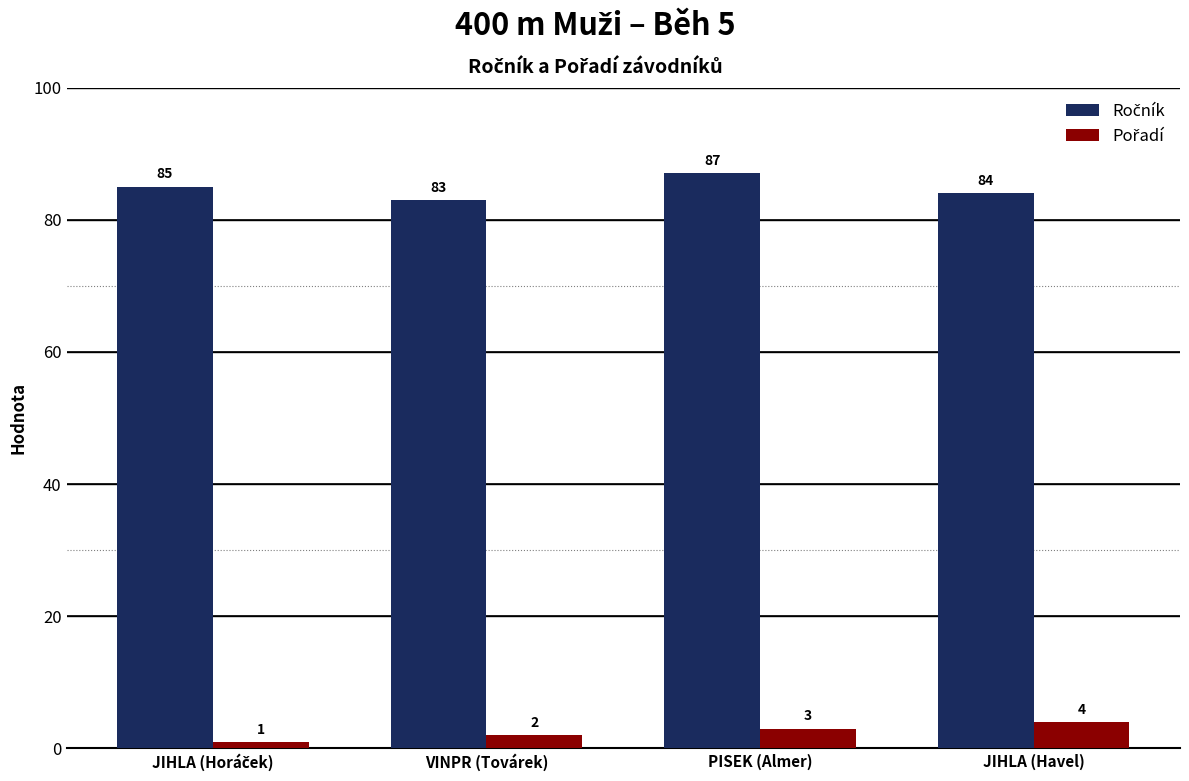

Which category has the highest value across all series?

PISEK (Almer)